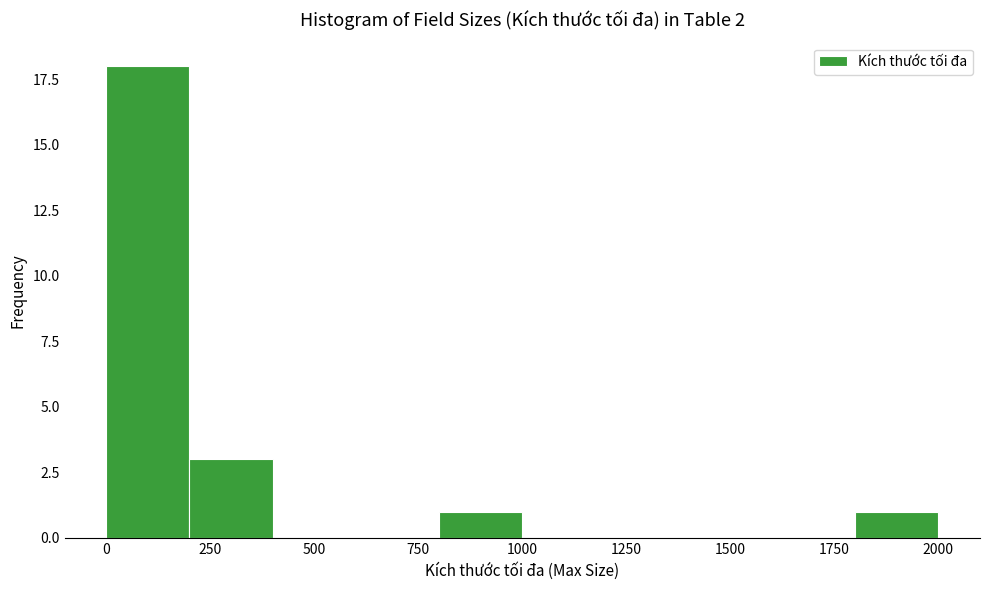

Read against the x-axis, roughly where is the centre of the tallest bar?

100